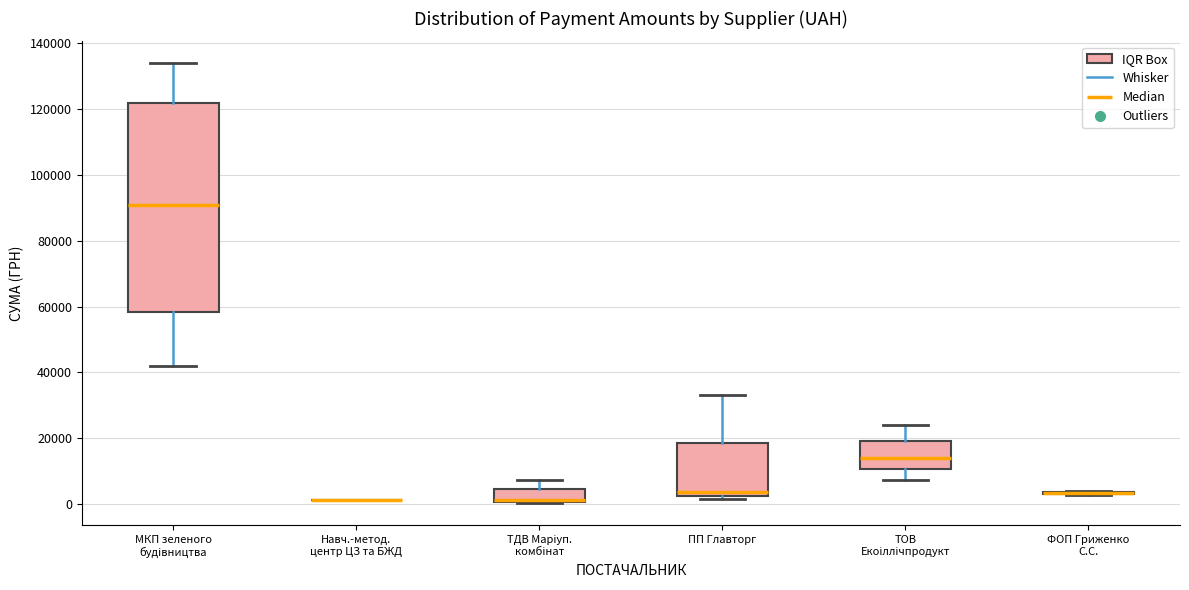

Where does the median line of the box for ПП Главторг sit on the y-axis? The values are not printed on the chart, so give them approximately, as read against the axis.

4000